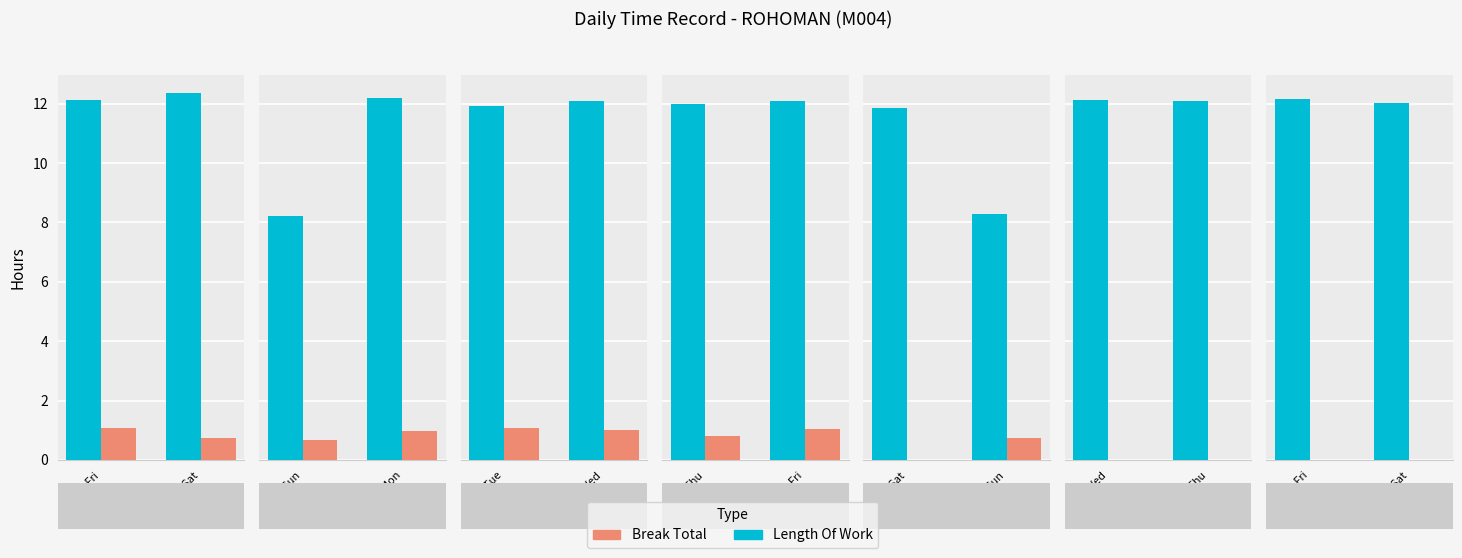

What are all the series names shown in the legend?

Length Of Work, Break Total